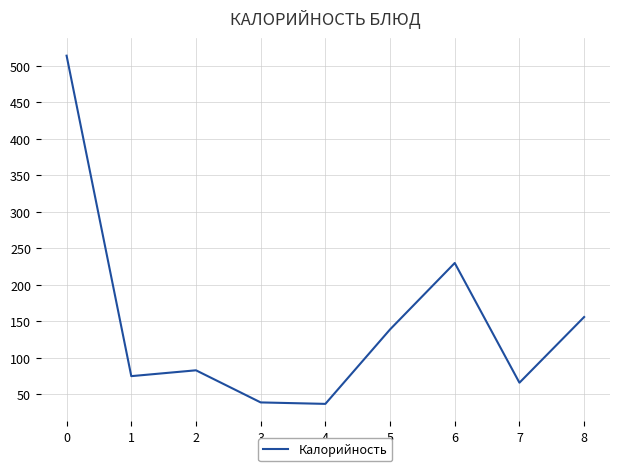

What is the sum of the values at 1 and 7?

141